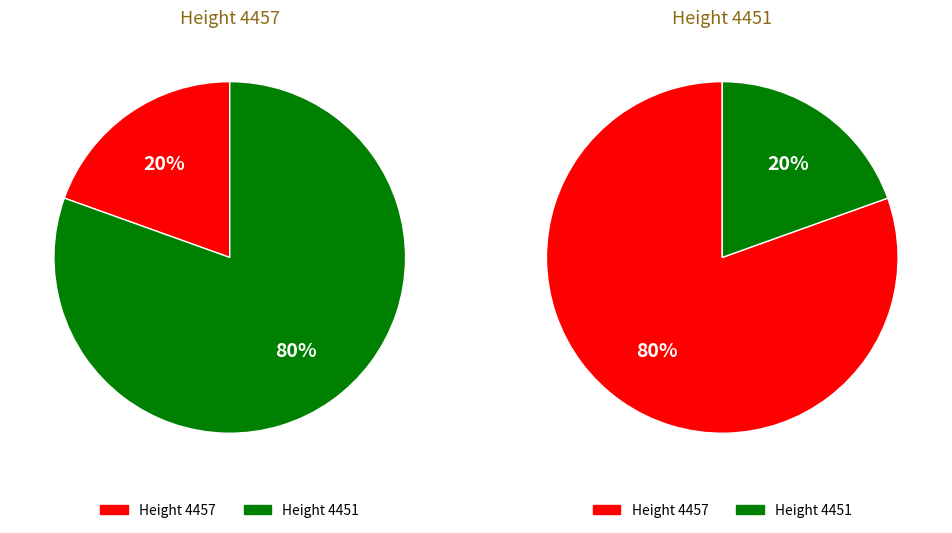

To the nearest percent, what portion does 4457 represent?

20%